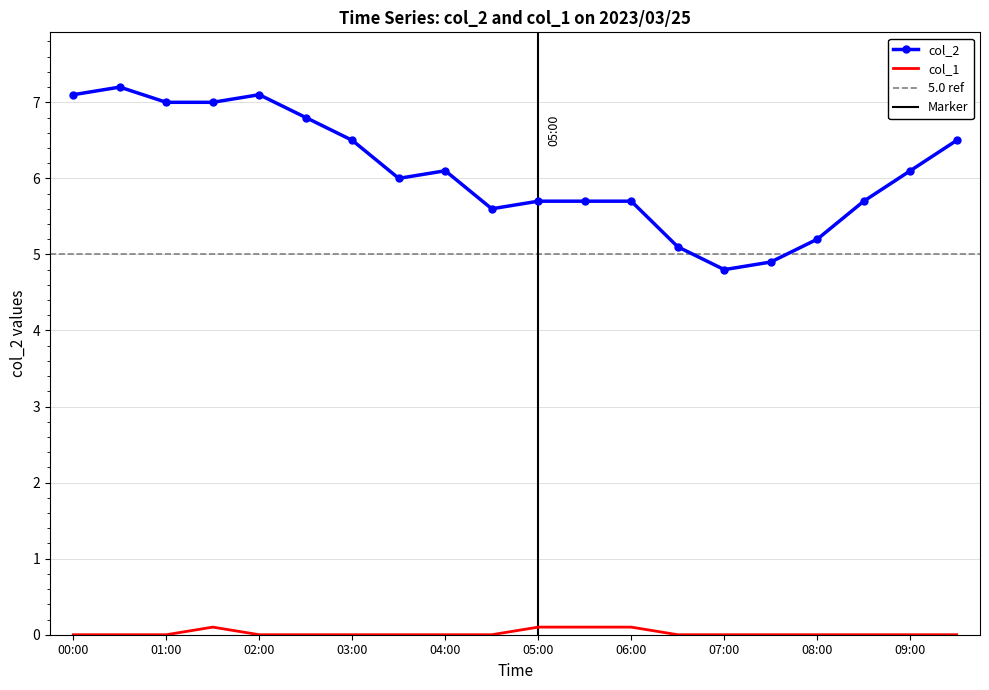

What is the lowest value of the col_2 series?

4.8